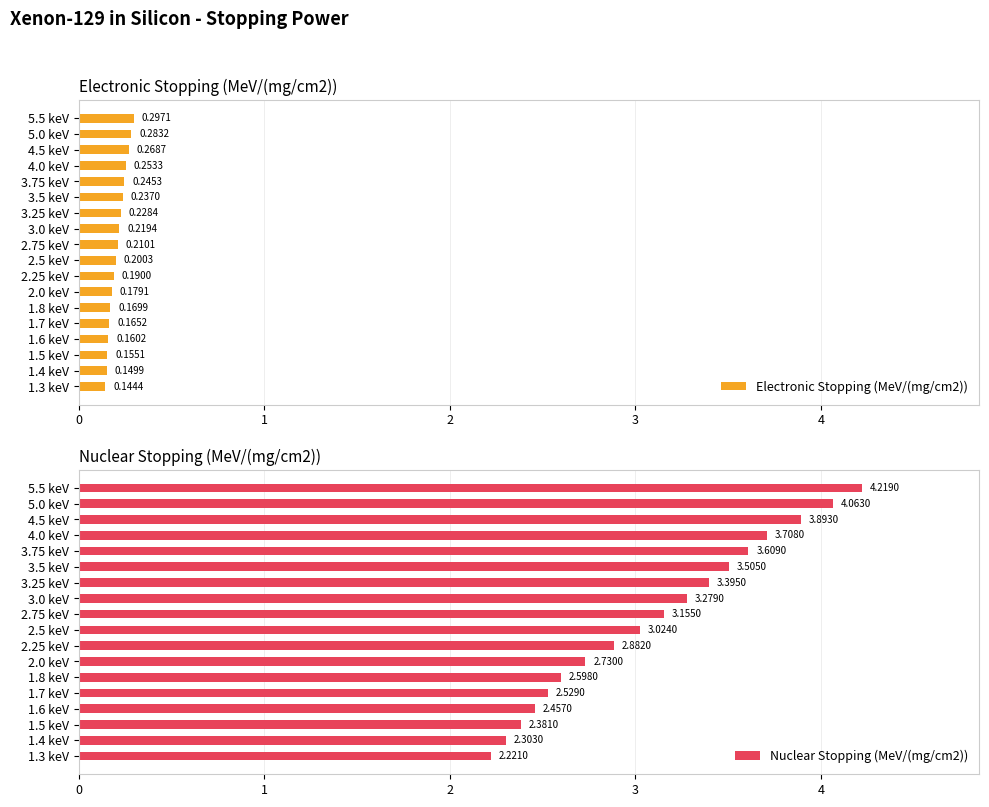

Reading right to left, what are all the values shown in this chart?

Electronic Stopping (MeV/(mg/cm2)): 17=0.3	16=0.3	15=0.3	14=0.3	13=0.2	12=0.2	11=0.2	10=0.2	9=0.2	8=0.2	7=0.2	6=0.2	5=0.2	4=0.2	3=0.2	2=0.2	1=0.1	0=0.1
Nuclear Stopping (MeV/(mg/cm2)): 17=4.2	16=4.1	15=3.9	14=3.7	13=3.6	12=3.5	11=3.4	10=3.3	9=3.2	8=3.0	7=2.9	6=2.7	5=2.6	4=2.5	3=2.5	2=2.4	1=2.3	0=2.2